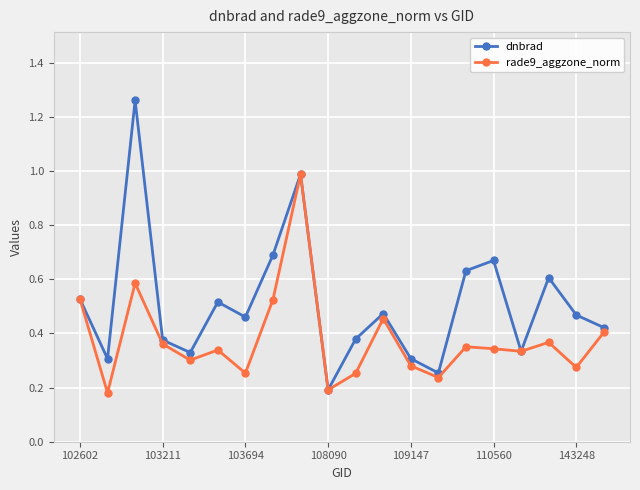

Rank the series by their average value, from lowest to highest.

rade9_aggzone_norm, dnbrad